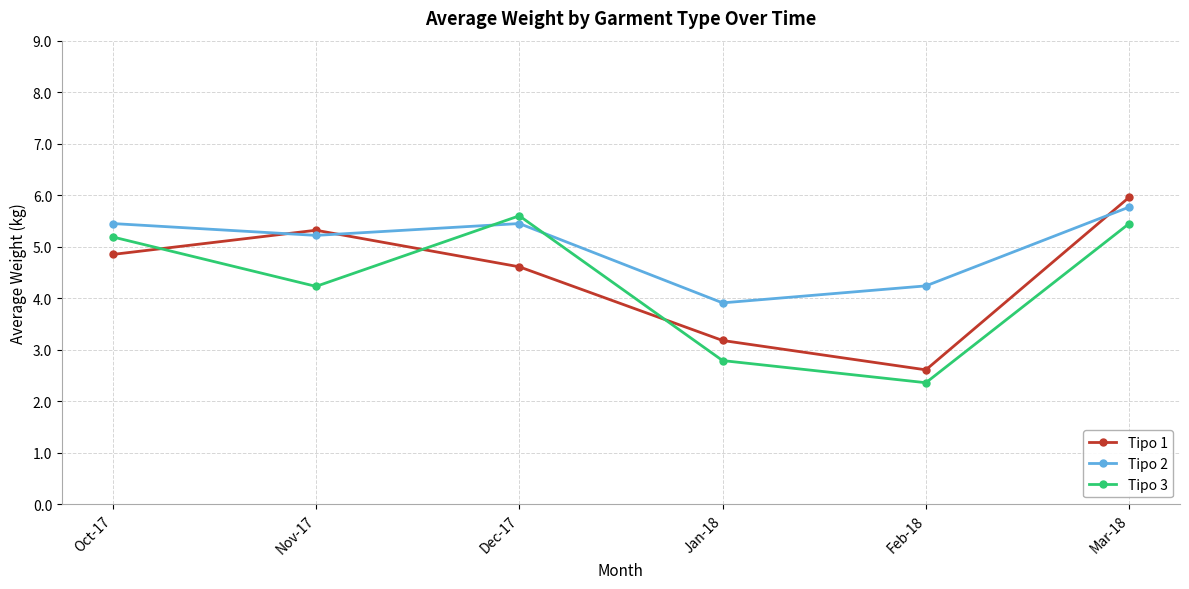

What is the spread (max minus min) of values at Mar-18?

0.5